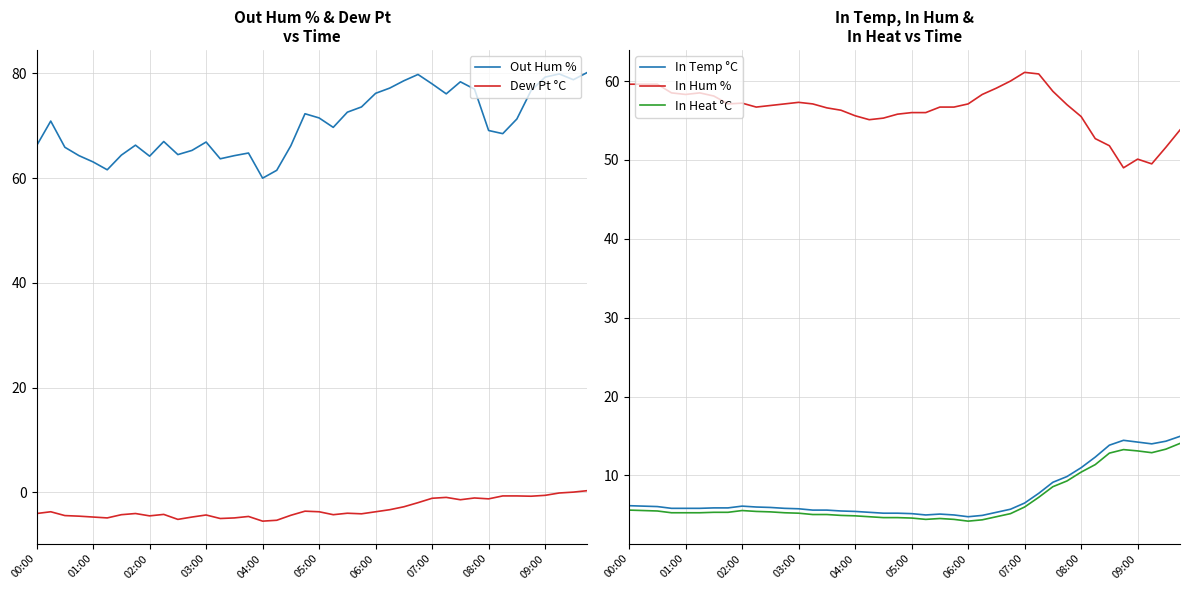

True or false: In Temp °C has more than 0 points higher than both neighbors.

True